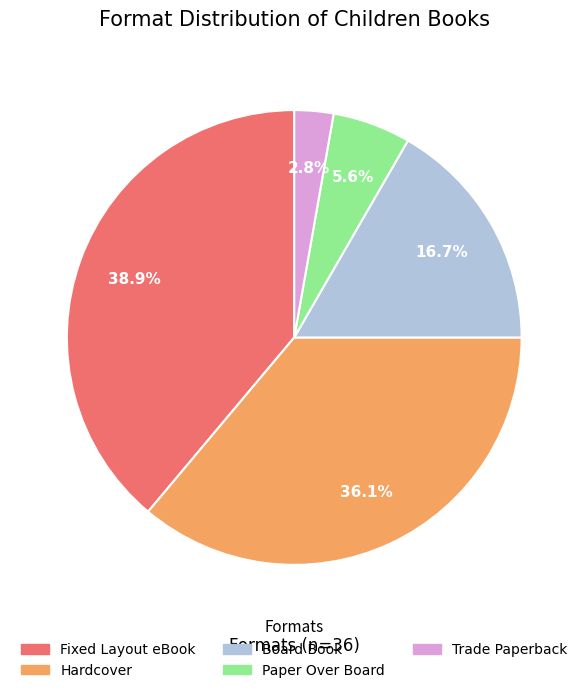

Rank the categories by value from lowest to highest.

Trade Paperback, Paper Over Board, Board Book, Hardcover, Fixed Layout eBook